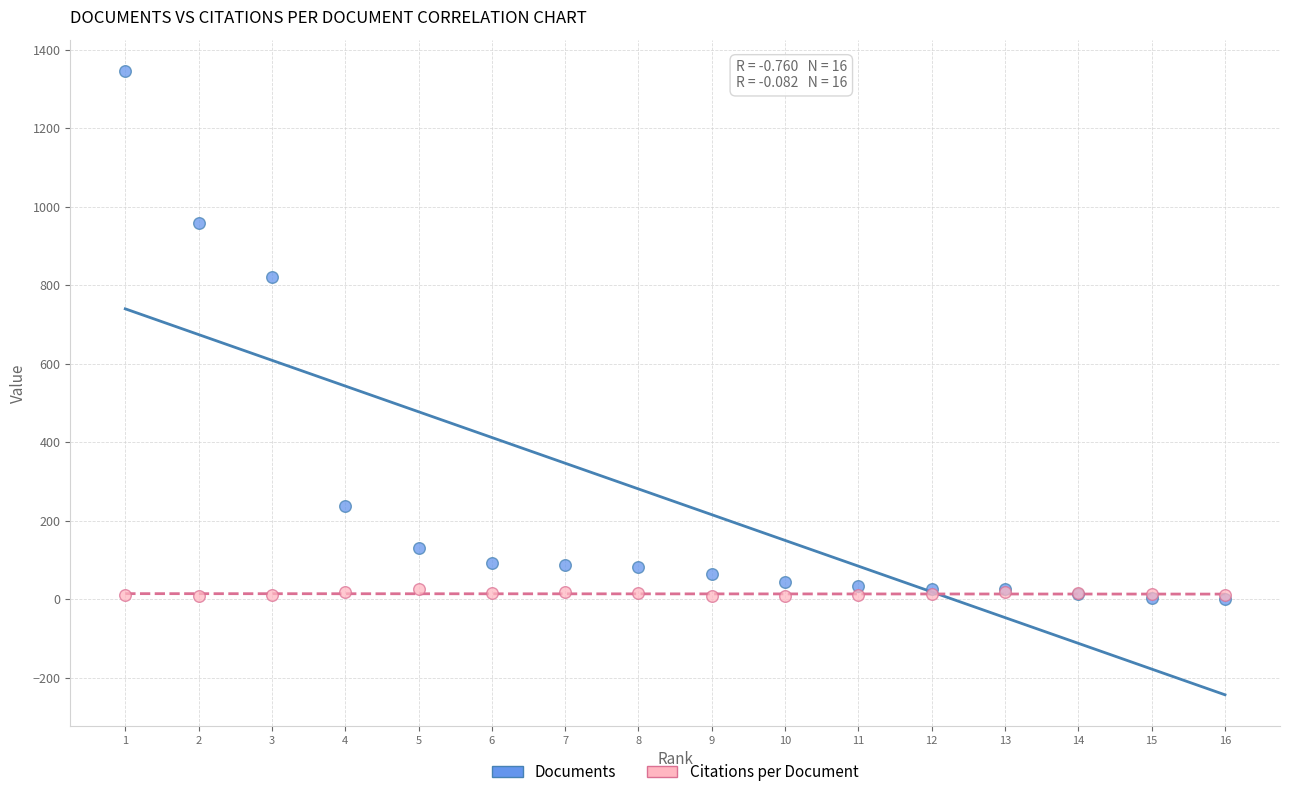

In the Documents series, what Y value is closest to 673?

821.0